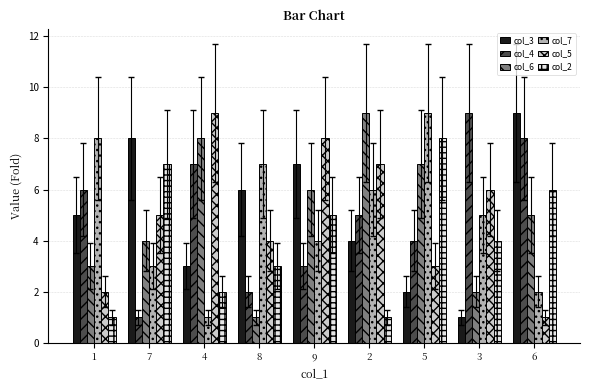

Which category has the lowest value in the col_3 series?

3